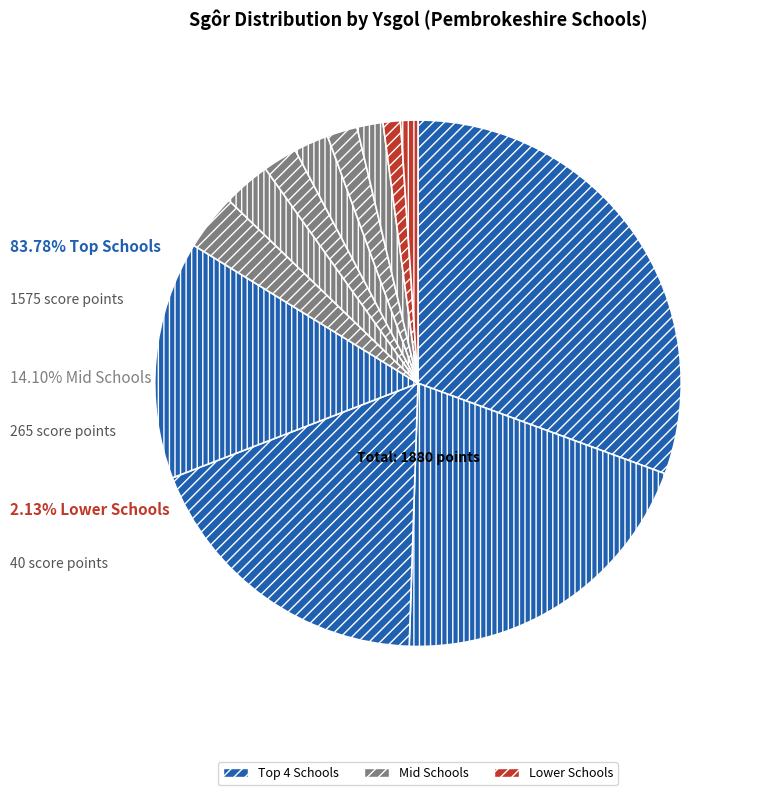

How many slices are in this pie chart?

12